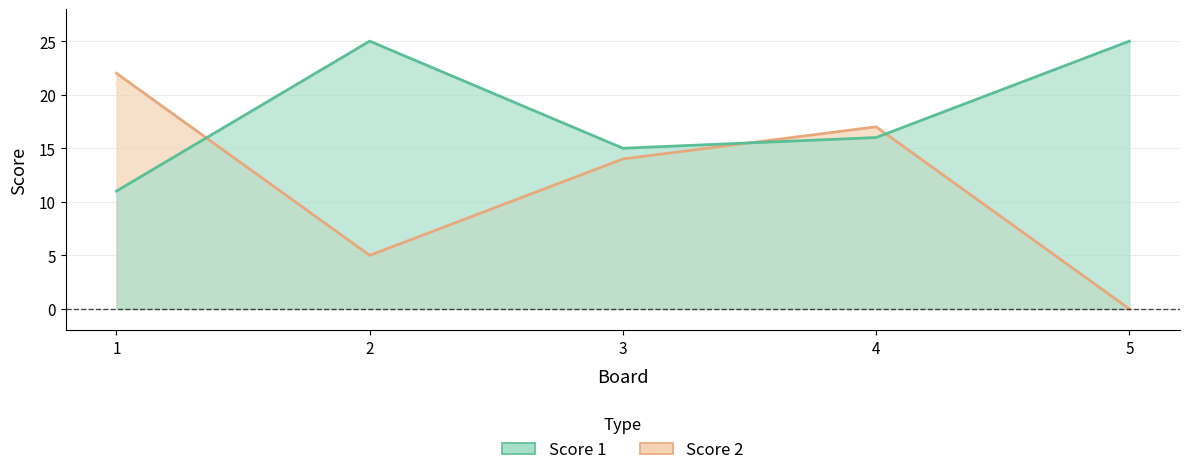

Reading left to right, transcribe all the data shown in this chart.

Score 1: 1=11	2=25	3=15	4=16	5=25
Score 2: 1=22	2=5	3=14	4=17	5=0